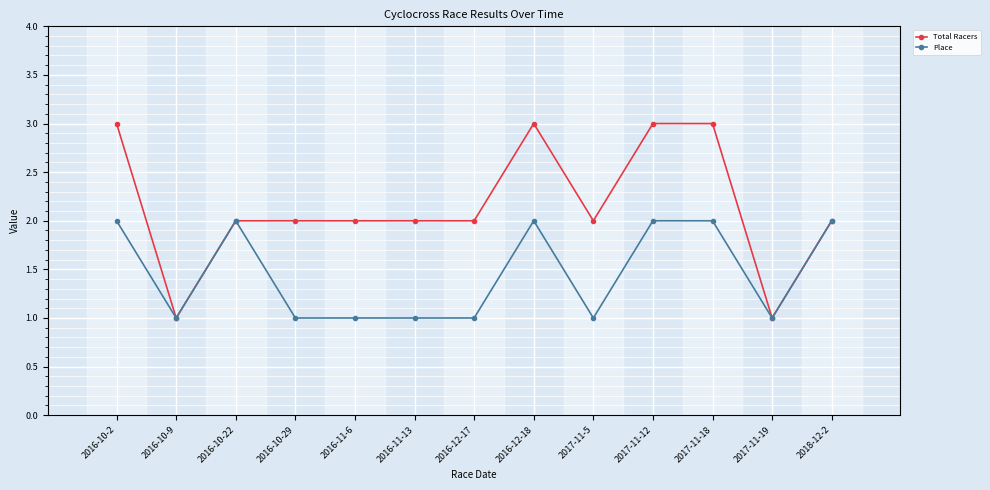

Which series has the widest spread of values?

Total Racers